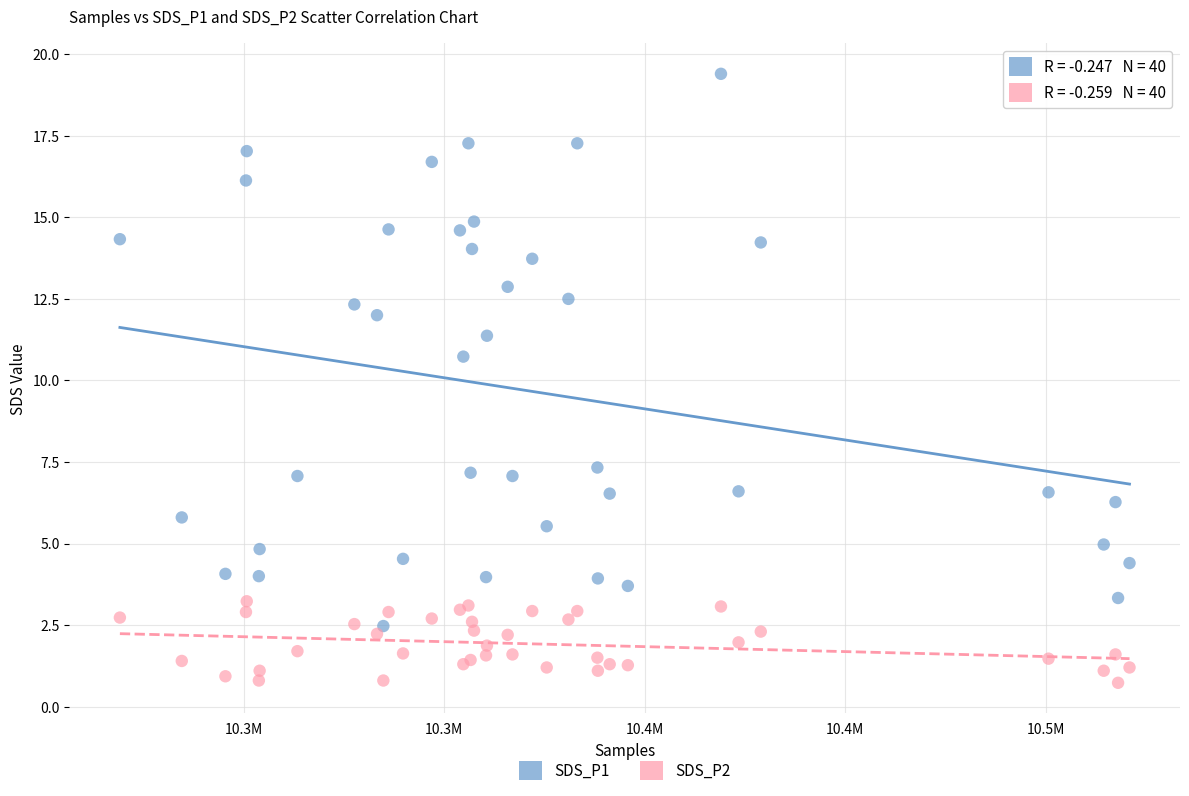

Which series has the largest Y range (max minus min)?

SDS_P1